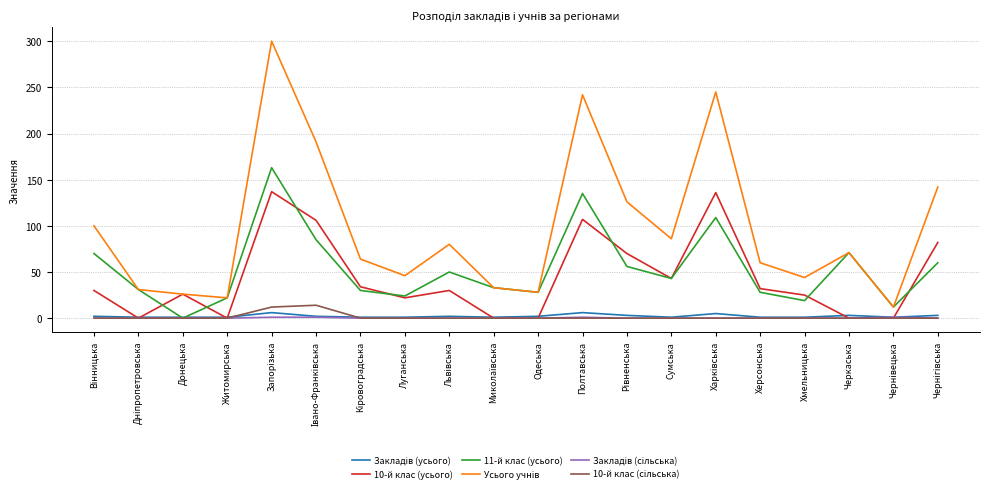

True or false: 10-й клас (усього) has a value of 12 at Сумська.

False